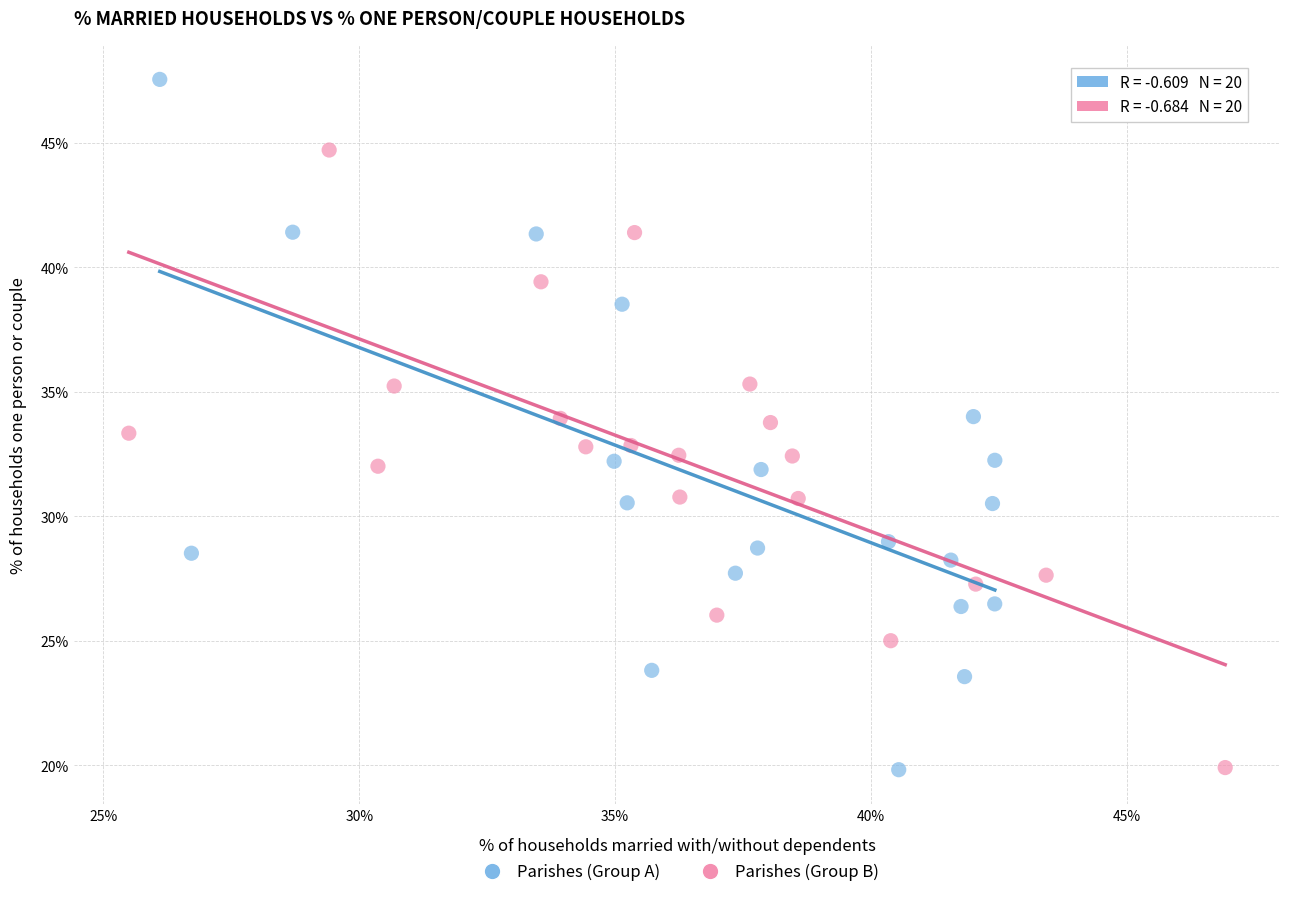

Which series has the largest Y range (max minus min)?

Parishes (Group A)